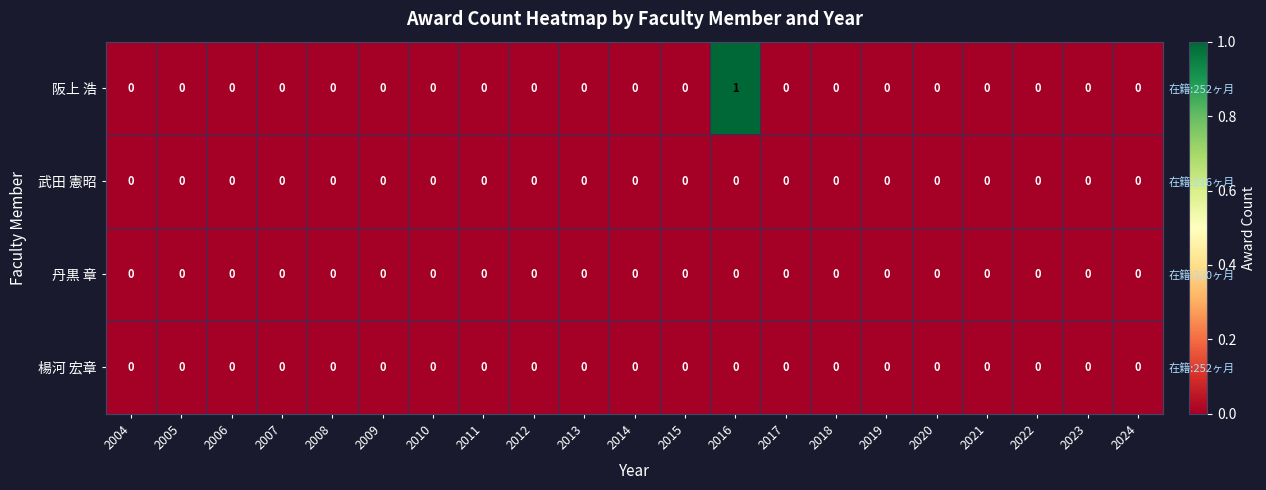

Where is 武田 憲昭 nearest to the value 0?

2004